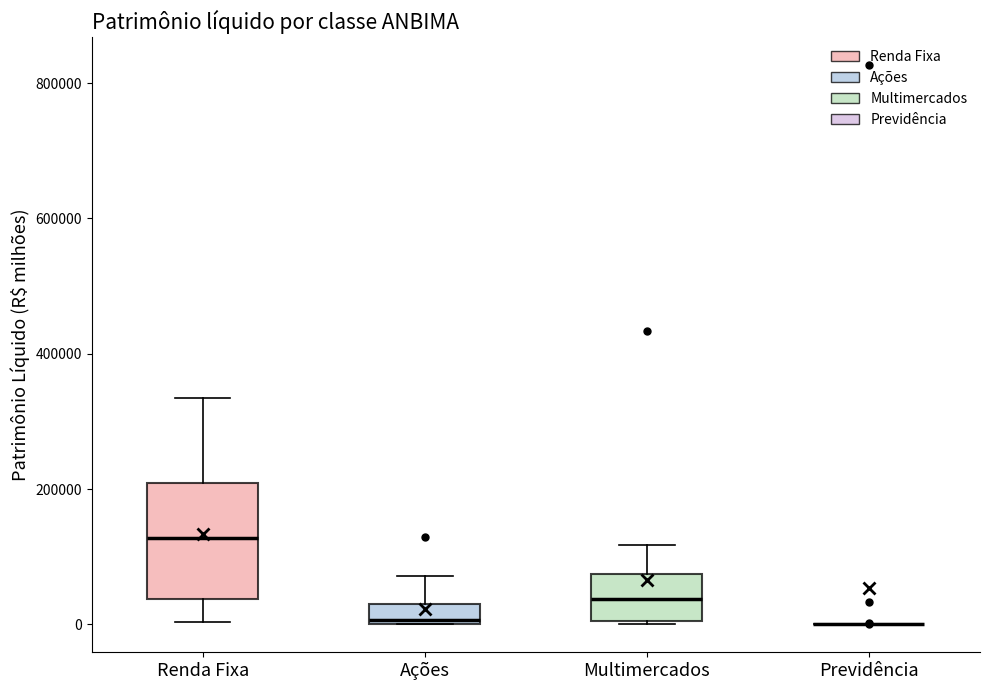

Where does the upper whisker of the box for Multimercados end on the y-axis? The values are not printed on the chart, so give them approximately, as read against the axis.

120000